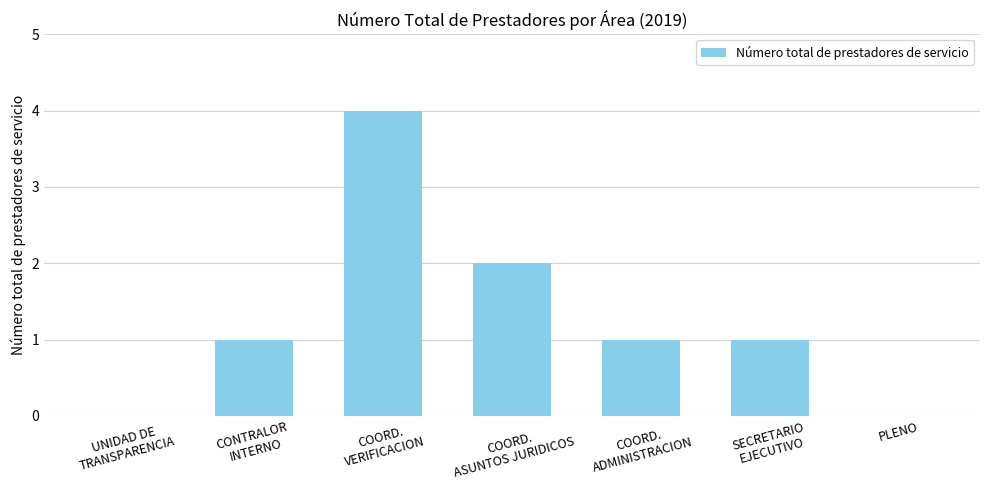

What is the greatest value displayed?

4